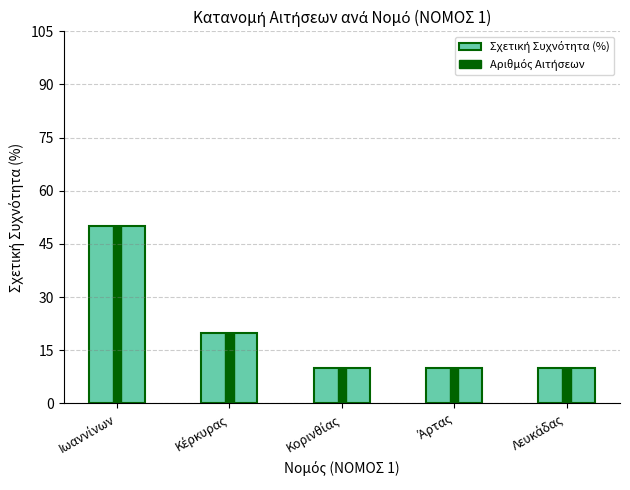

What is the label of the 1st bar from the left?

Ιωαννίνων